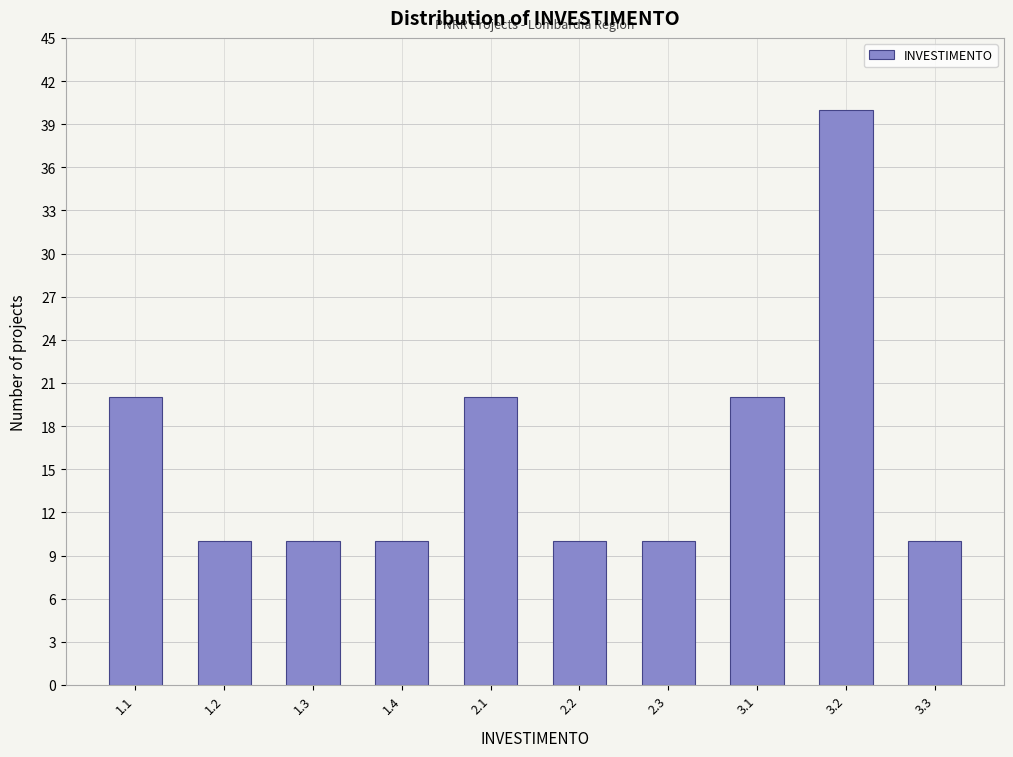

Reading right to left, extract all data points from this chart.

3.3=10	3.2=40	3.1=20	2.3=10	2.2=10	2.1=20	1.4=10	1.3=10	1.2=10	1.1=20